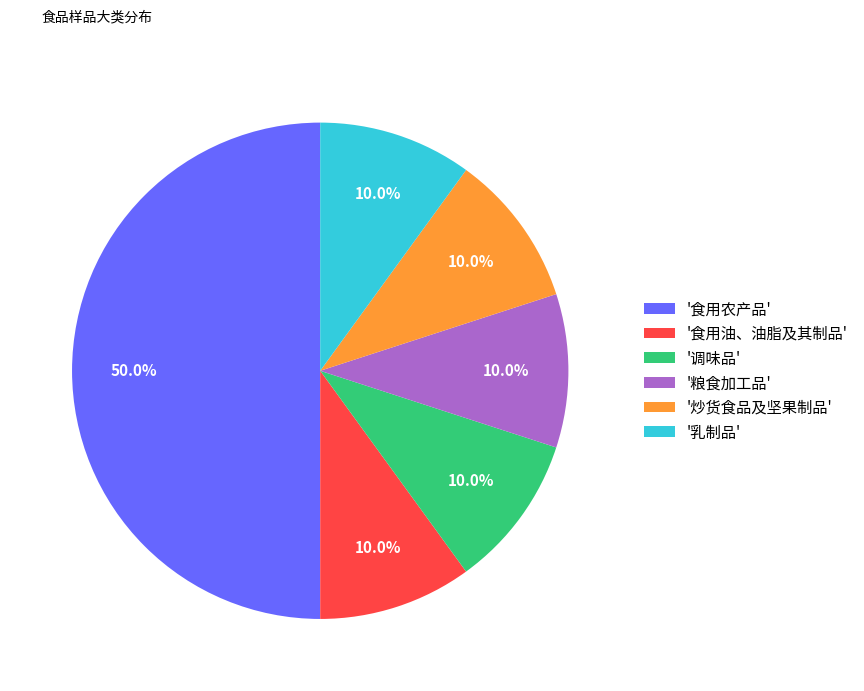

Do '食用油、油脂及其制品' and '调味品' together represent more than half of the pie?

No